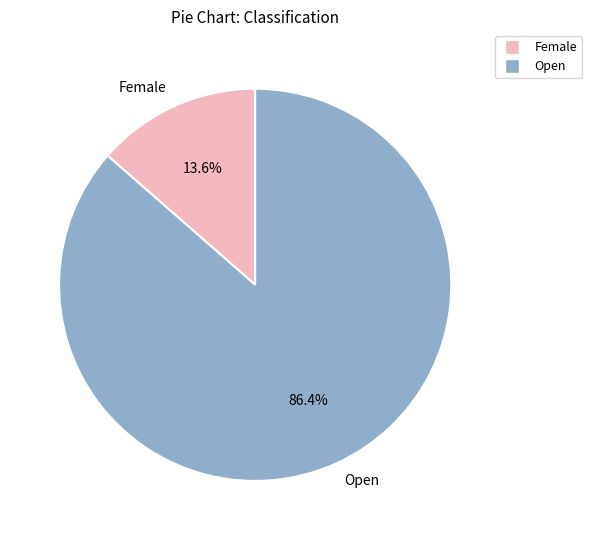

Rank the categories by value from lowest to highest.

Female, Open